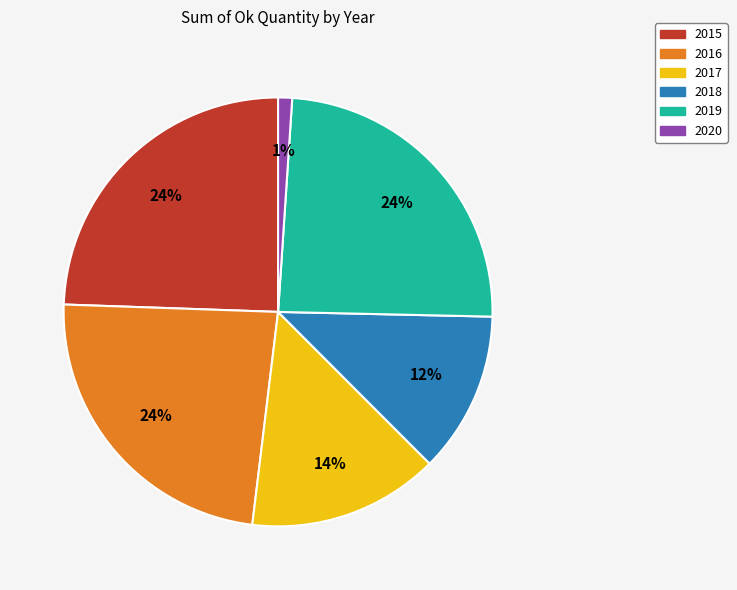

Is there a majority slice in this chart?

No